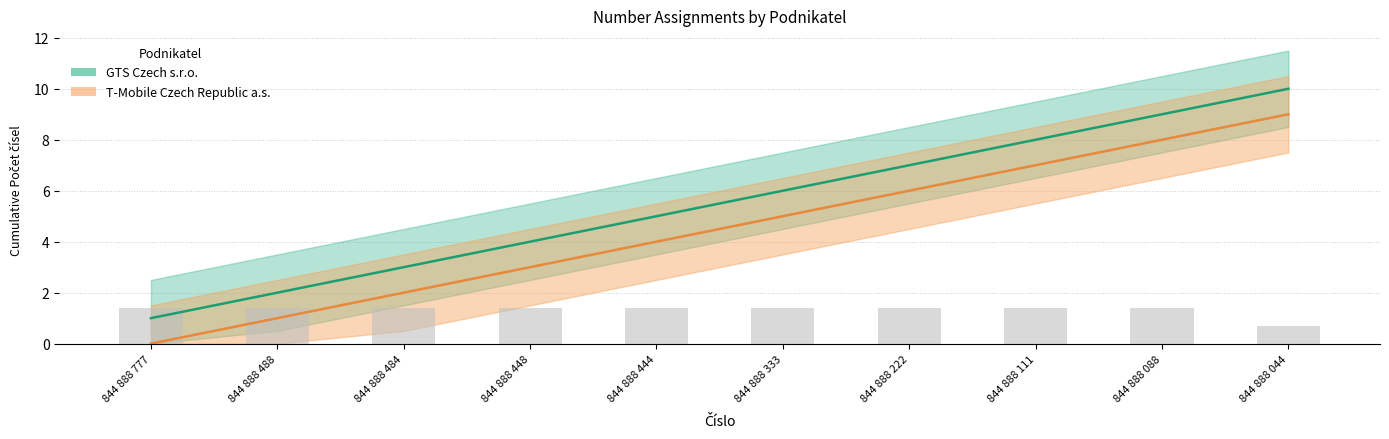

Approximately how many times larger is the value at 844 888 488 compared to 844 888 444?

1.0